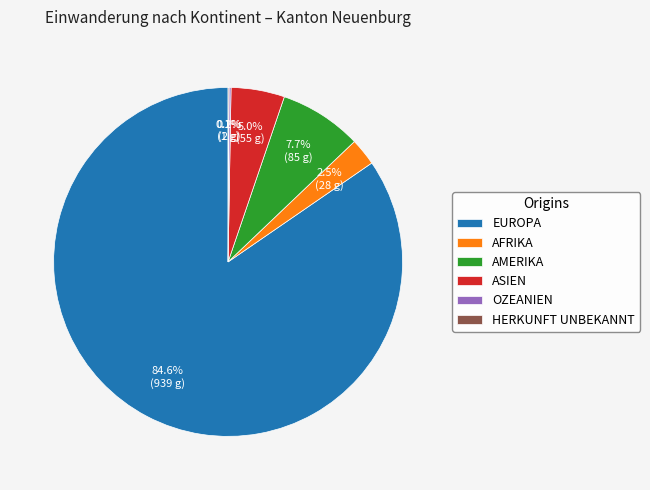

Which slice represents more than half of the pie?

EUROPA